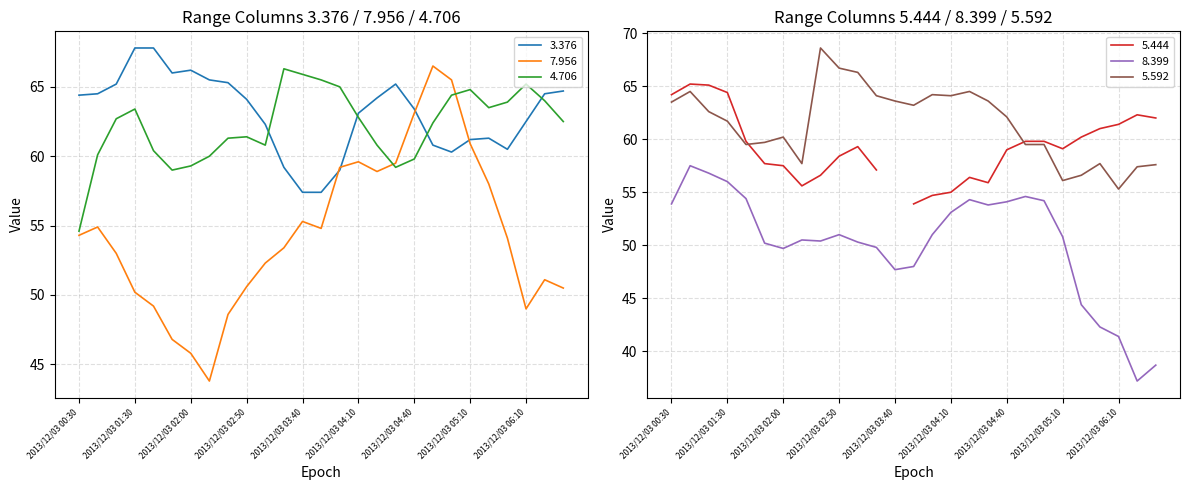

At which category does the chart reach its minimum across all series?

2013/12/03 06:20